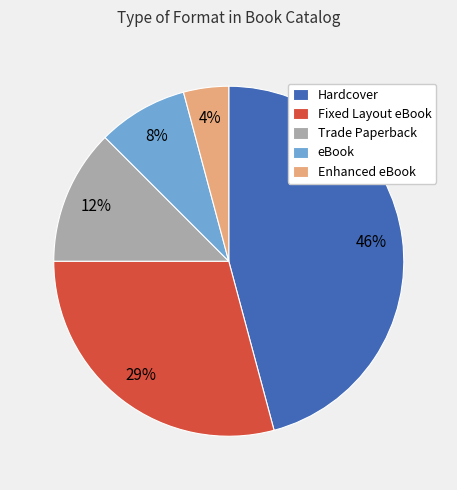

What is the largest slice in the pie chart?

Hardcover